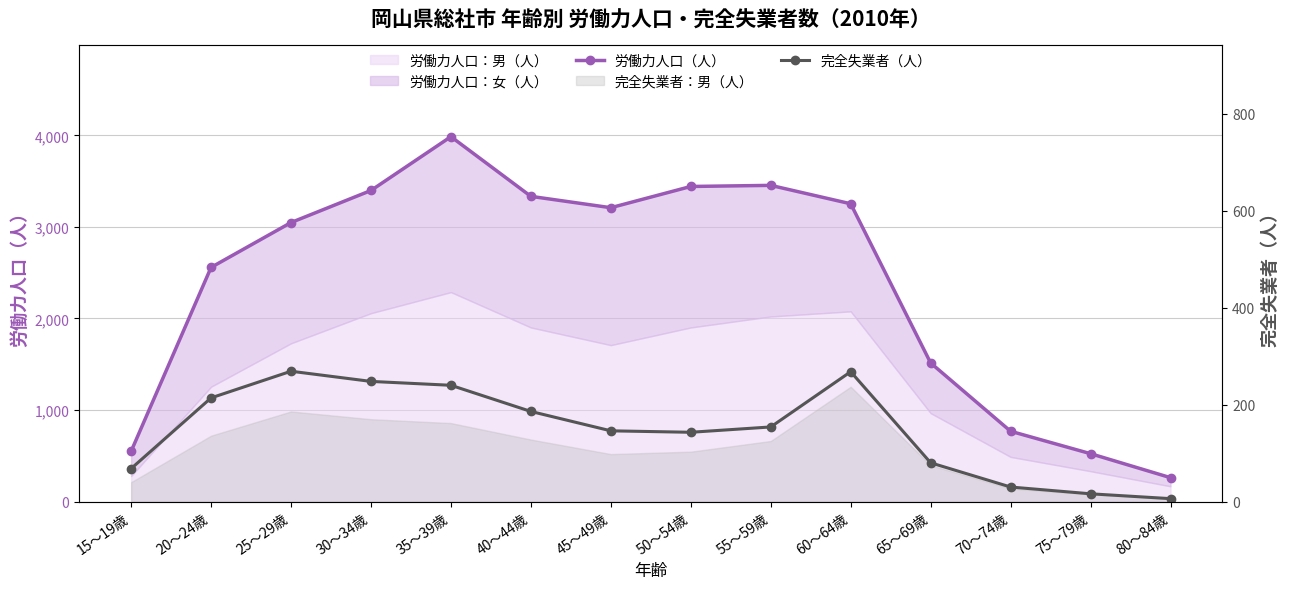

Does the chart display data point markers on the line(s)?

Yes